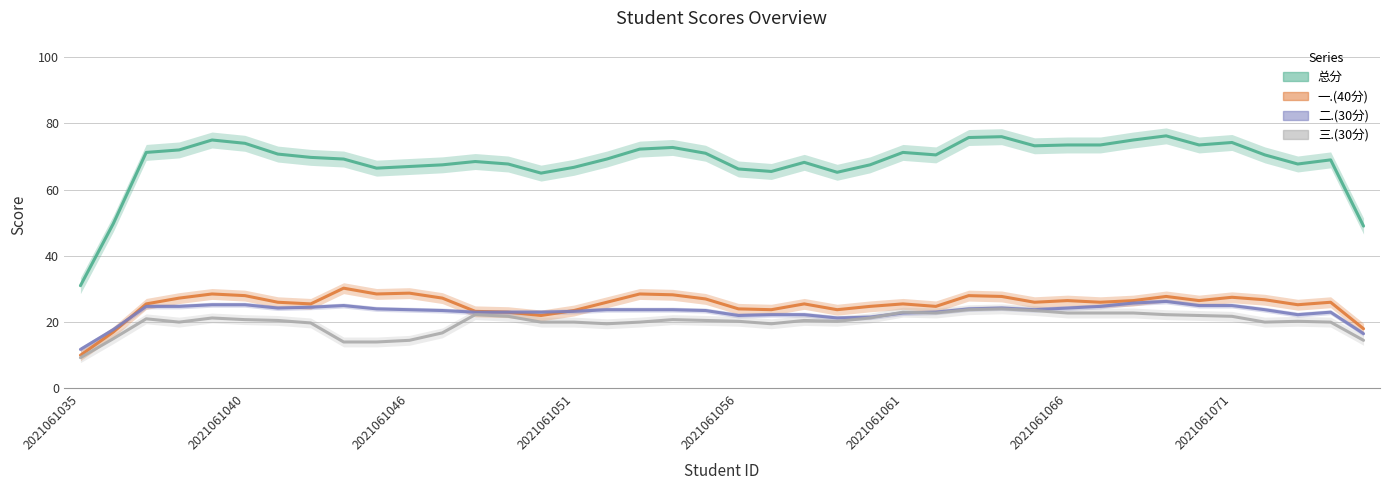

Which series has the largest total across all categories?

总分